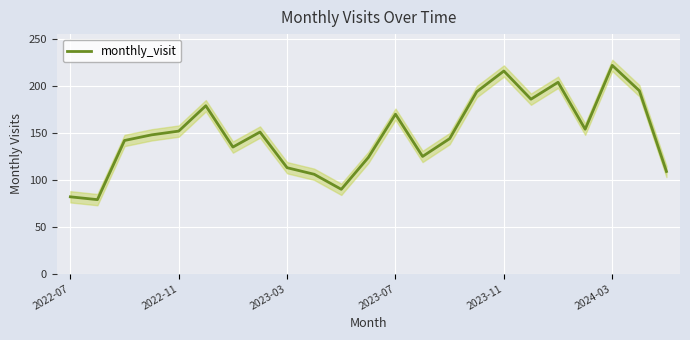

What is the smallest value displayed?

79